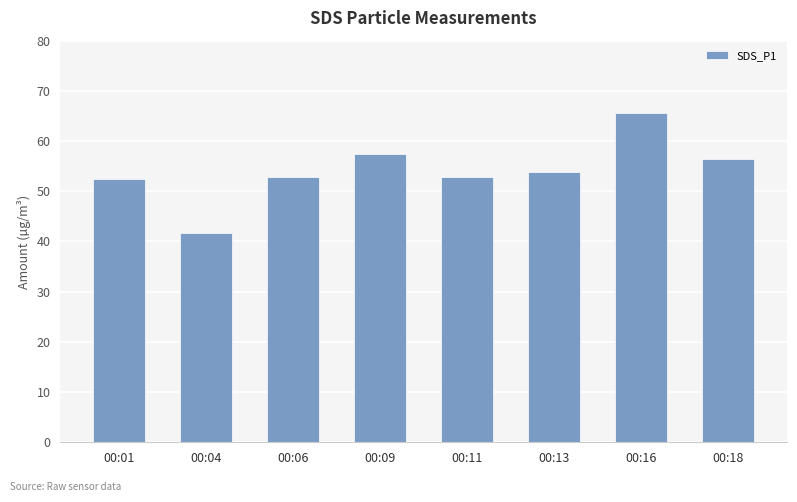

What is the difference between the maximum and minimum values?

23.9